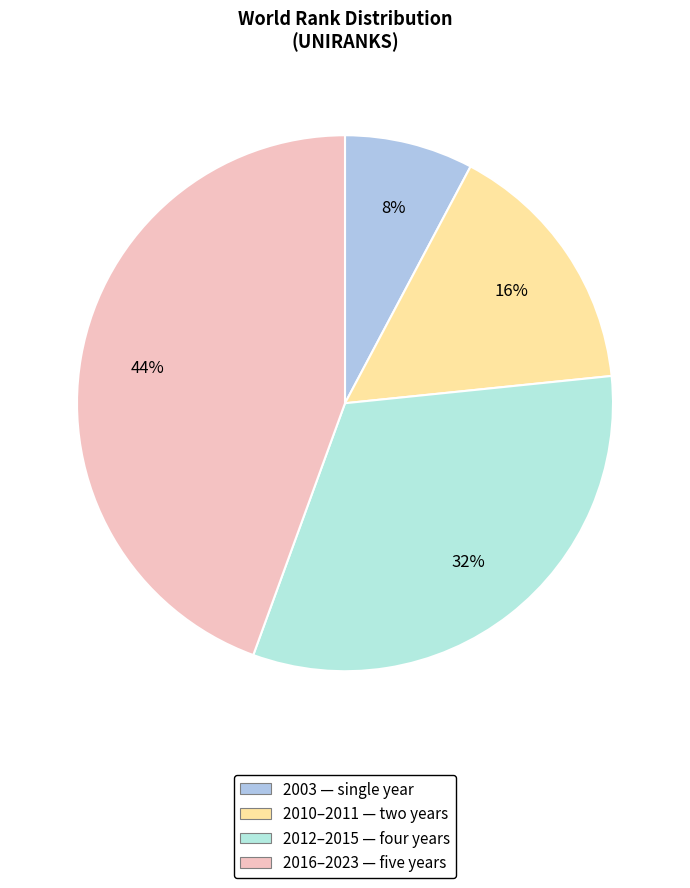

Which category has the smallest portion of the pie?

2003 — single year